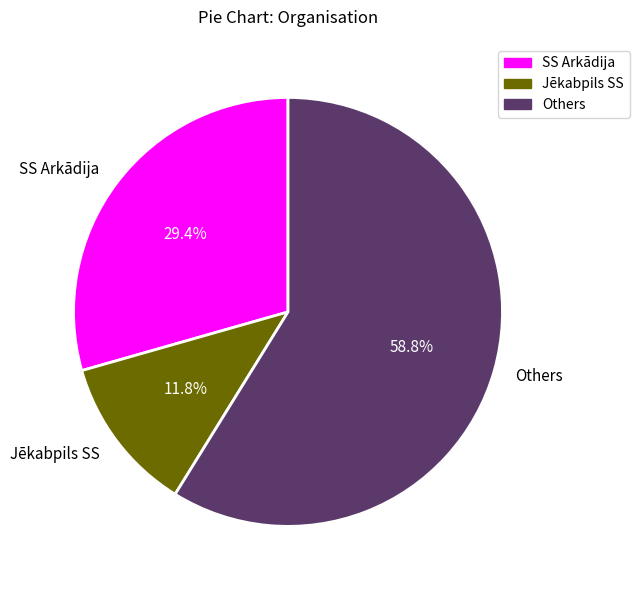

Rank the categories by value from highest to lowest.

Others, SS Arkādija, Jēkabpils SS